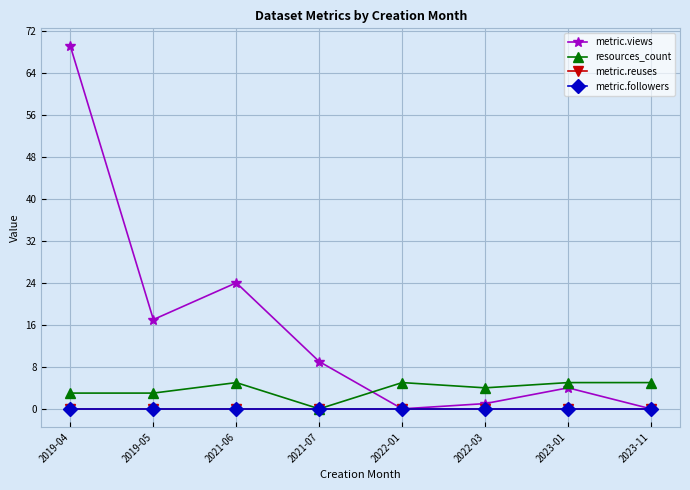

What is the label of the 6th point from the right?

2021-06